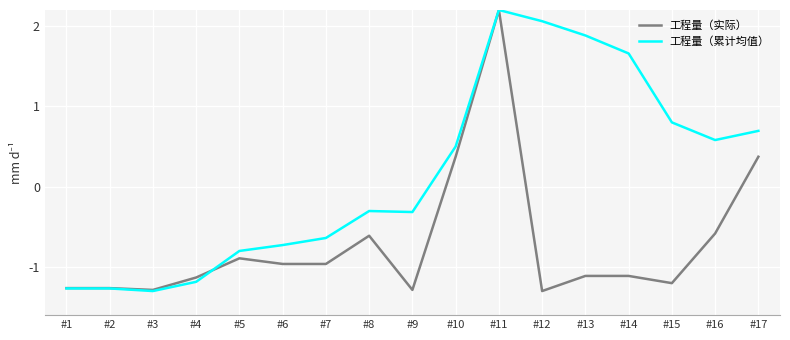

What is the total value across all series at #14?

0.5